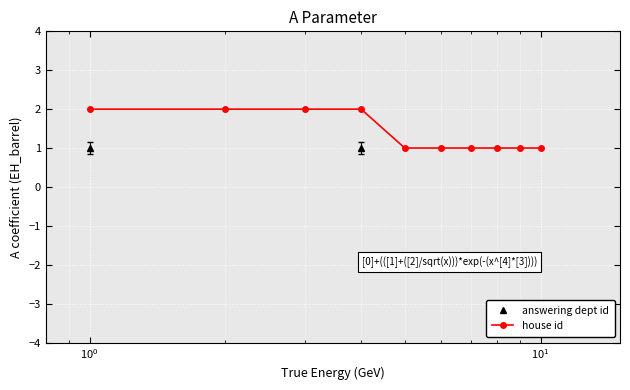

What is the value of the house id point at the 9th from the left?

1